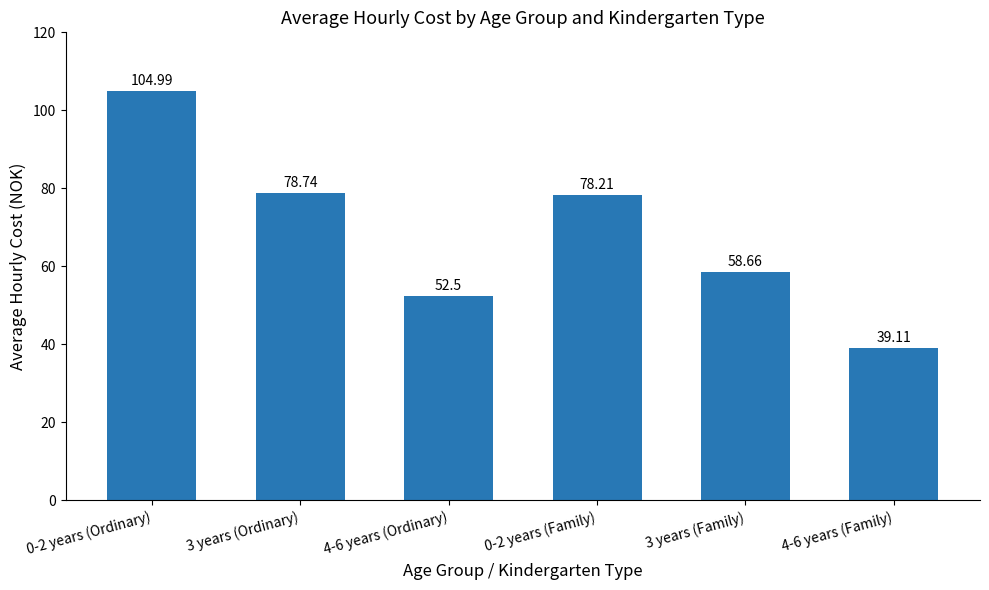

Which label corresponds to the largest value in the chart?

0-2 years (Ordinary)